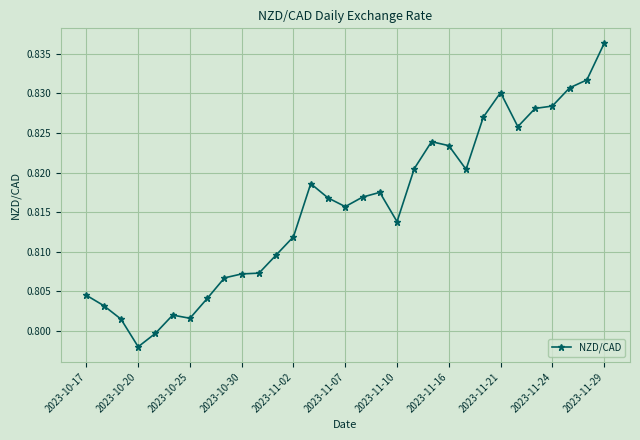

Count the values in the range 0 to 1.

31